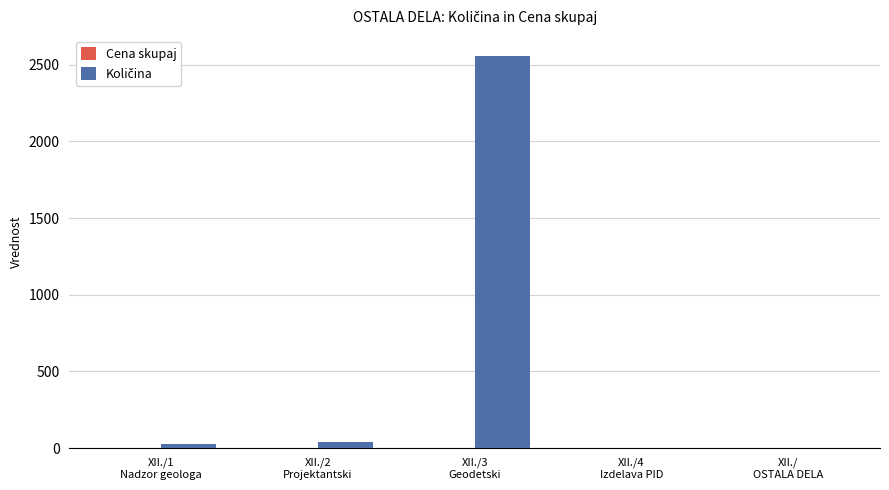

Between XII./3
Geodetski and XII./2
Projektantski, which is larger?

XII./3
Geodetski